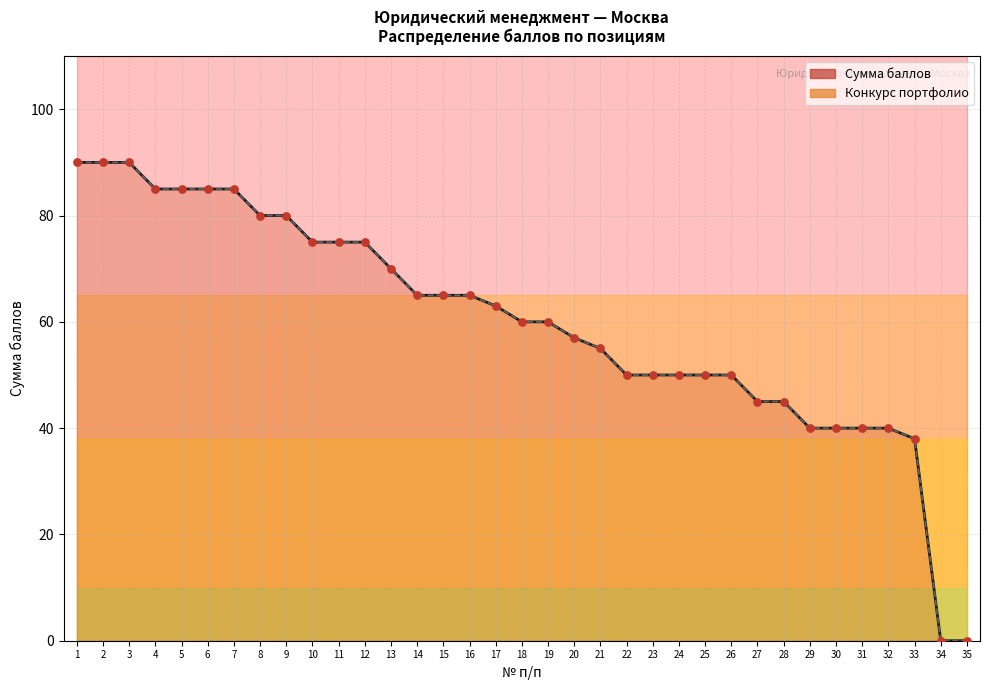

Is the value of Сумма баллов at 28 greater than the value of Конкурс портфолио at 24?

No